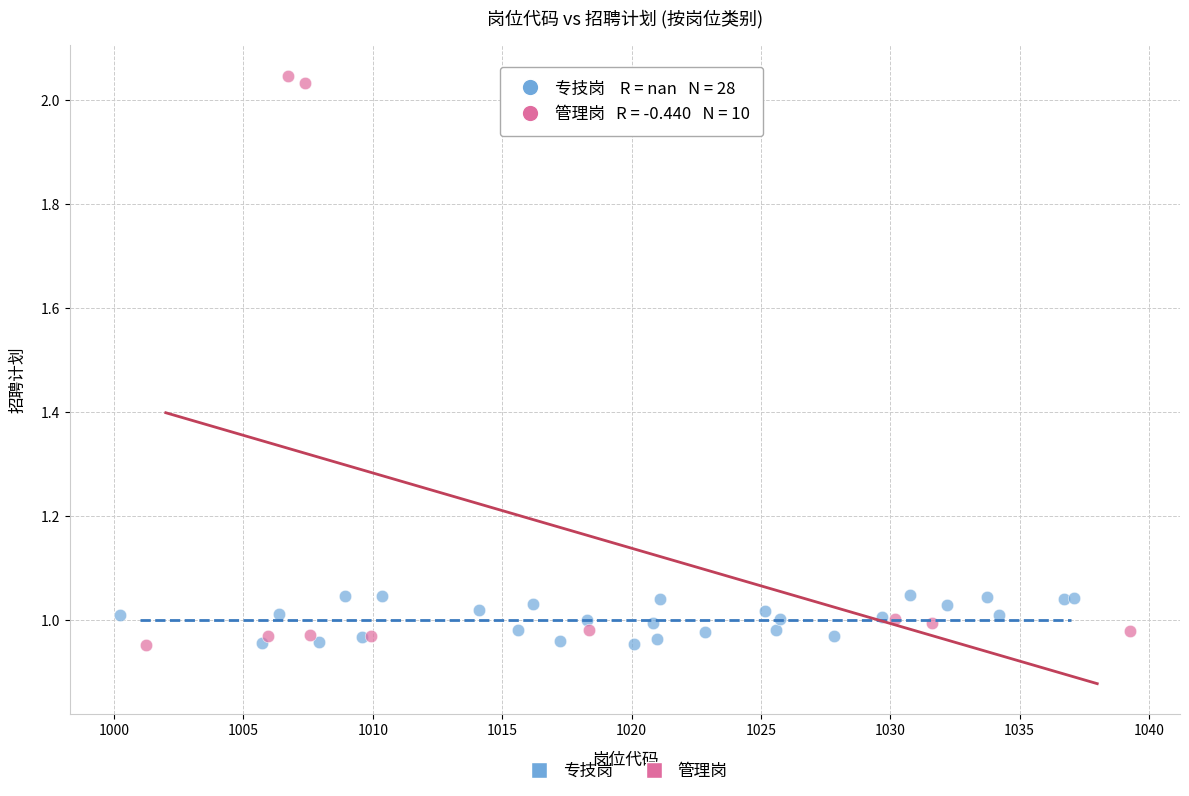

Which series contains the highest Y value?

管理岗